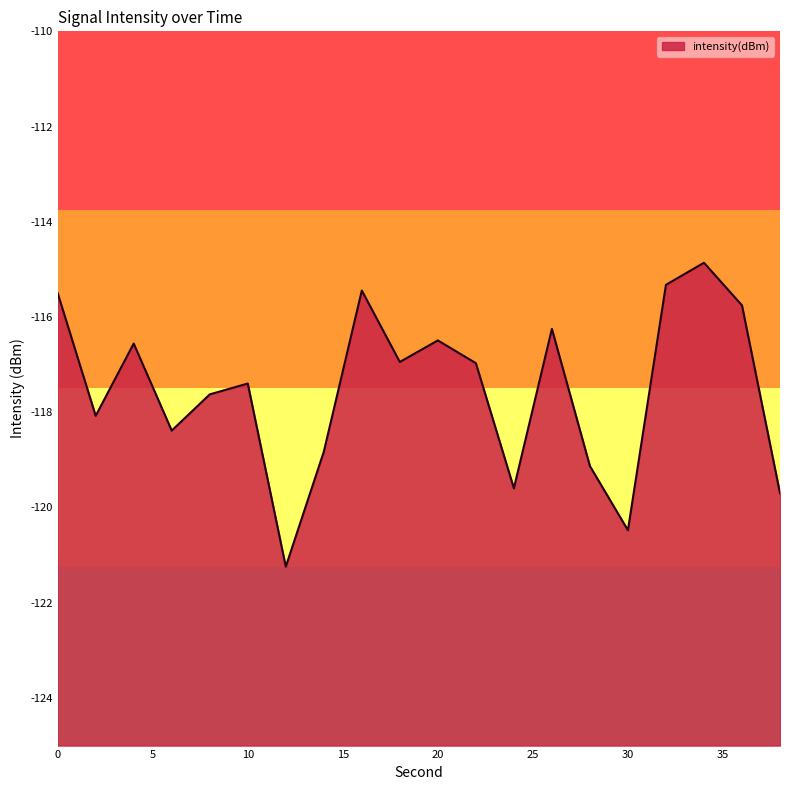

List the labels in order of value, smallest first.

12, 30, 38, 24, 28, 14, 6, 2, 8, 10, 22, 18, 4, 20, 26, 36, 0, 16, 32, 34